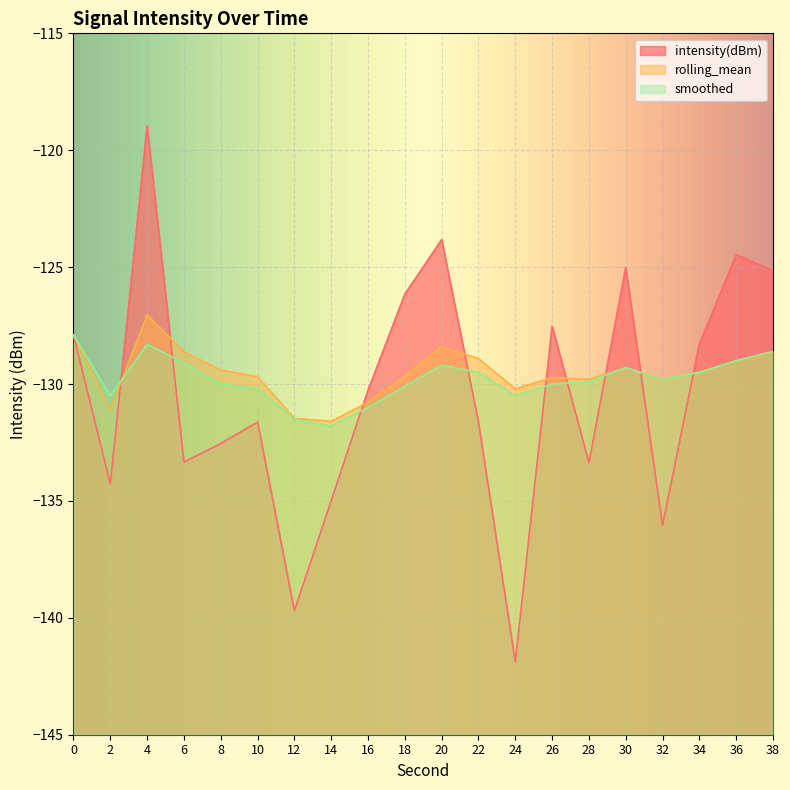

What is the difference between the highest and lowest values at 30?

4.3